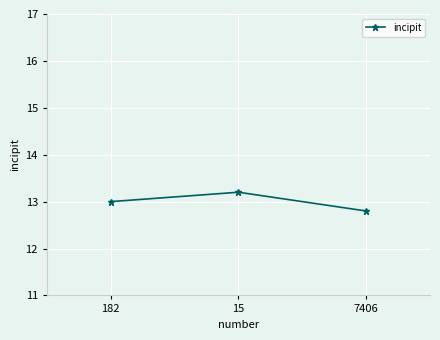

What is the difference between the values at 7406 and 15?

0.4